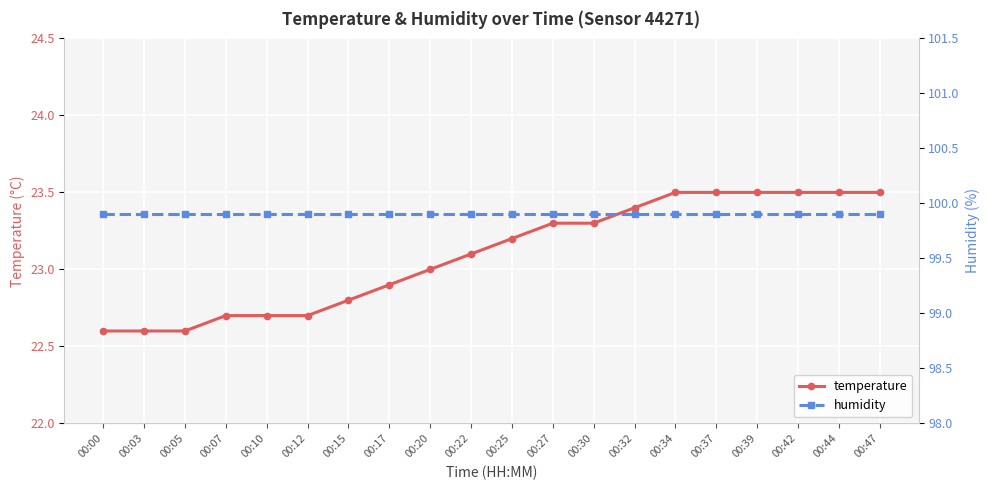

True or false: humidity and temperature cross at least once.

False